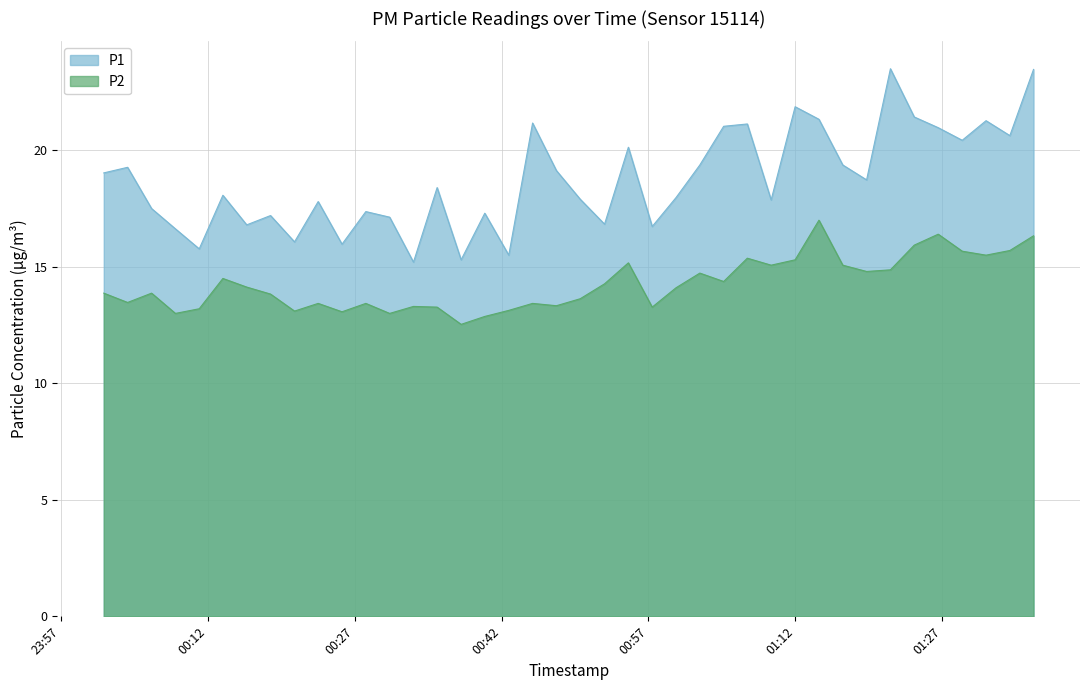

Which category has the lowest value across all series?

2023-11-22T00:37:52